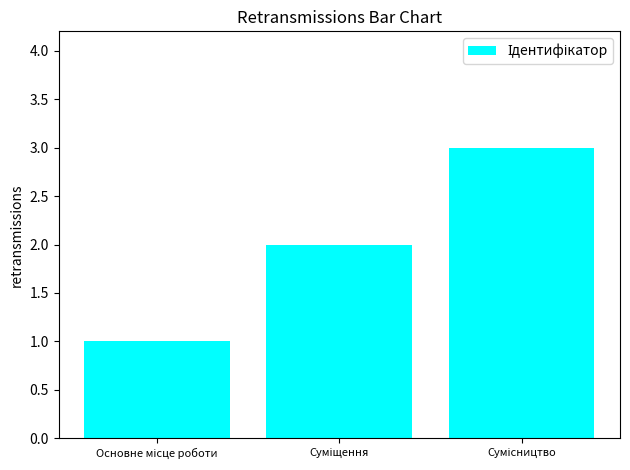

What is the greatest value displayed?

3